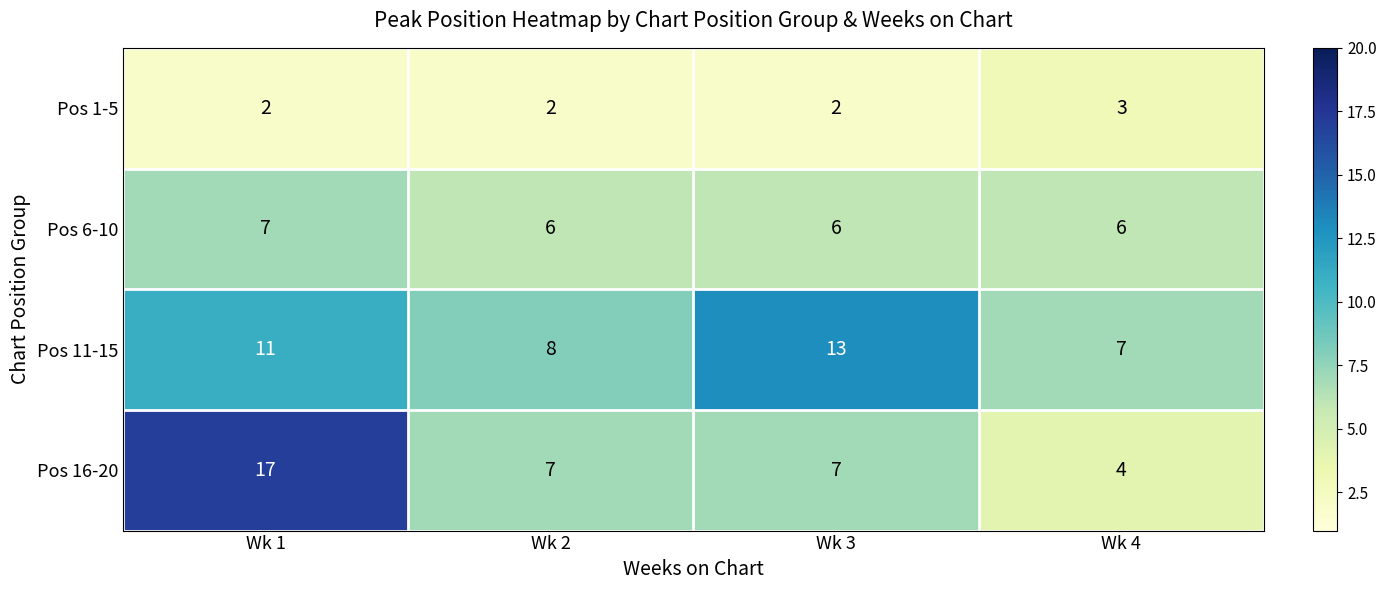

Is it true that Pos 16-20 equals 9 at Wk 2?

False